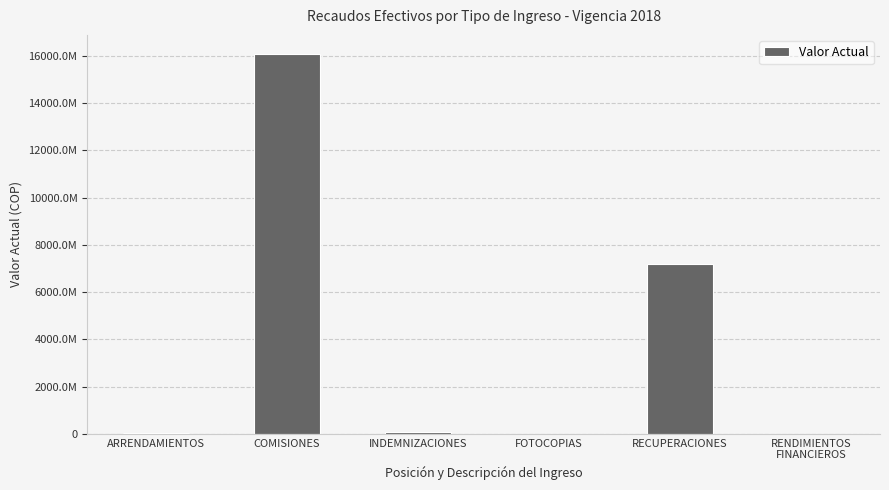

What is the sum of all values?

23387490250.1